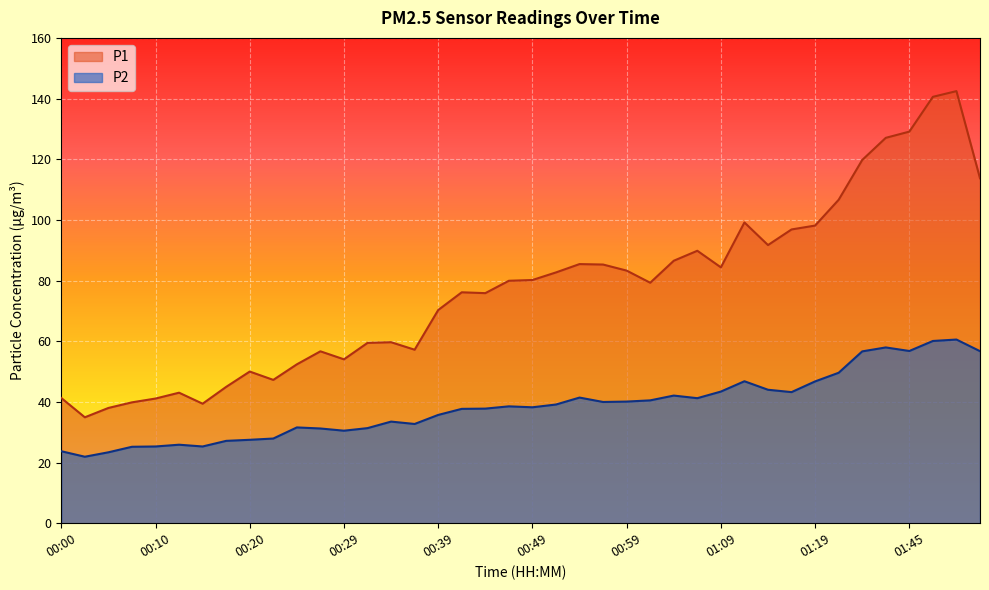

The value of P1 at 00:27 is 56.7. True or false?

True